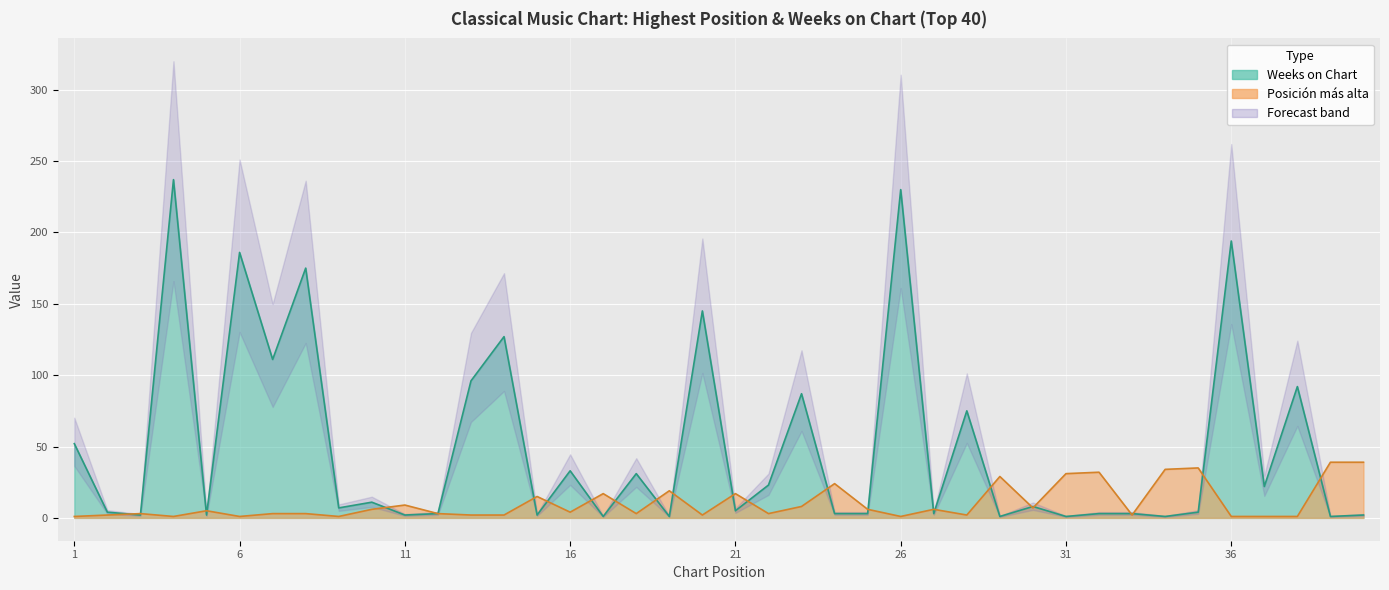

Rank the series by their maximum value, from highest to lowest.

Weeks on Chart, Posicion mas alta